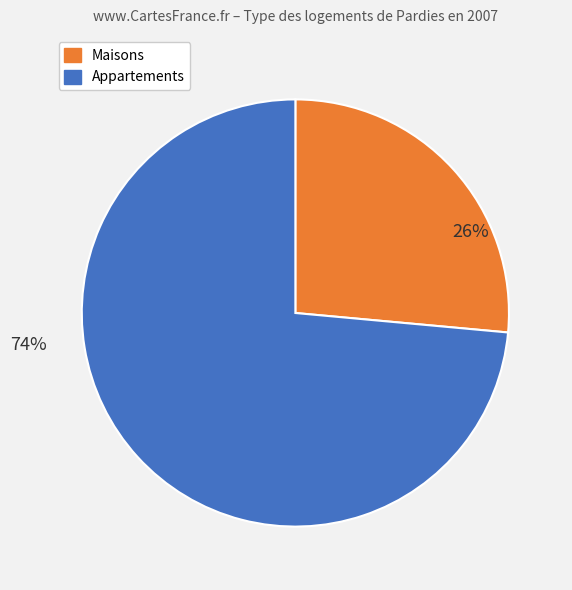

Is there a majority slice in this chart?

Yes